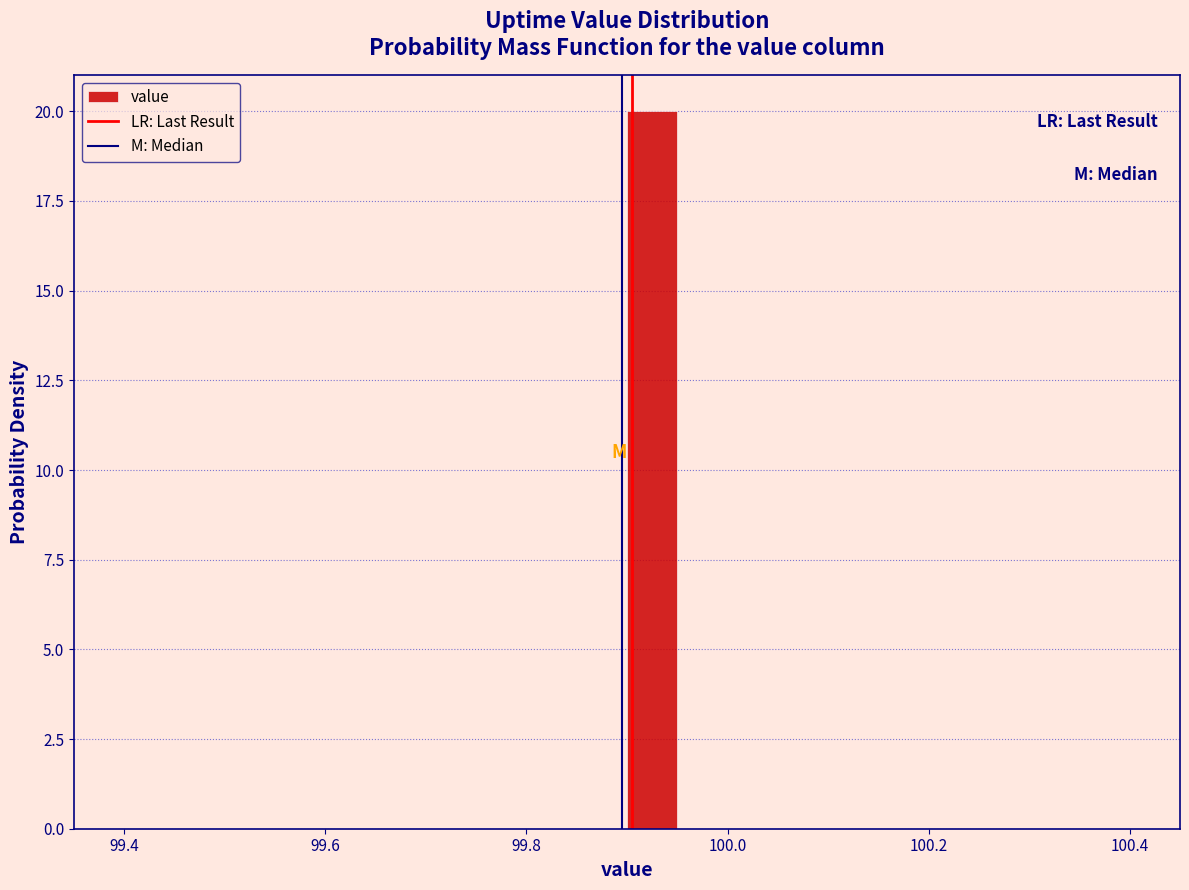

Read against the x-axis, roughly where is the centre of the tallest bar?

99.92